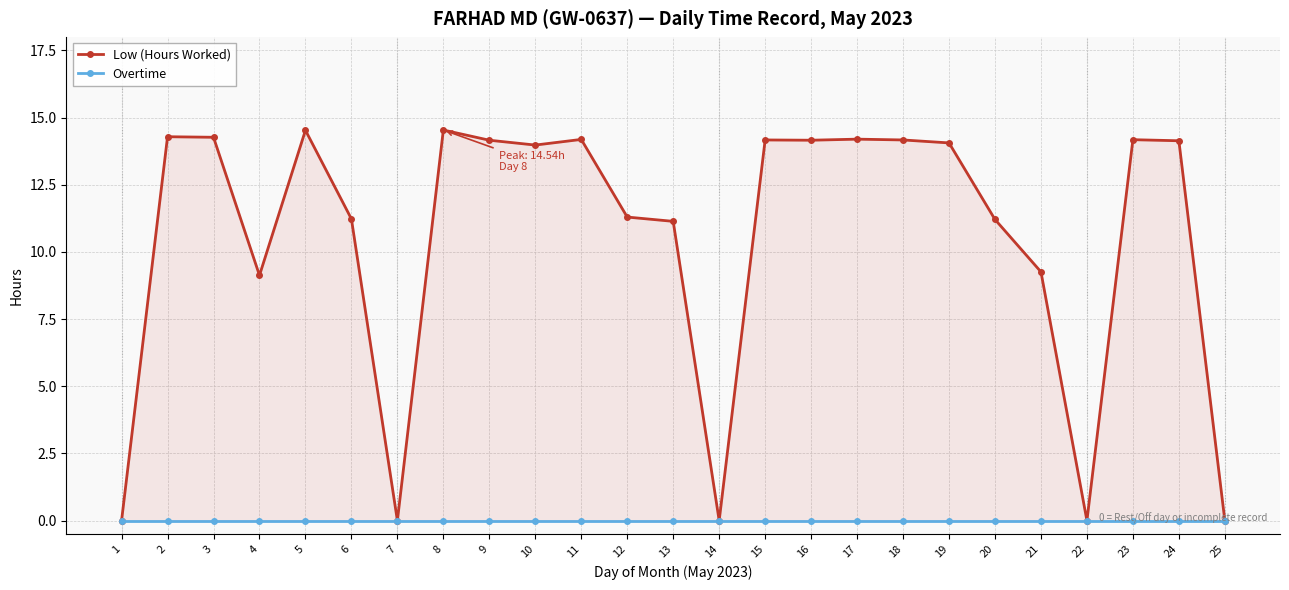

At which category is the sum across all series the highest?

8